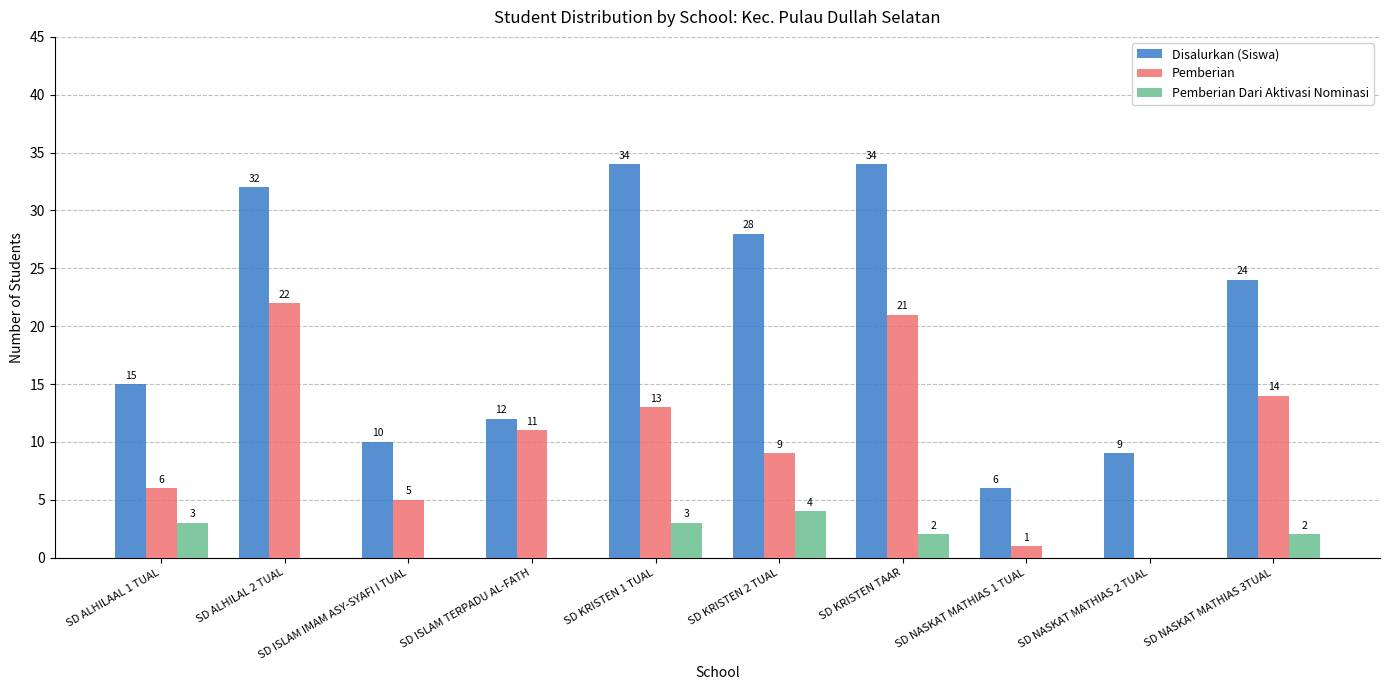

True or false: Pemberian has a value of 4 at SD KRISTEN TAAR.

False